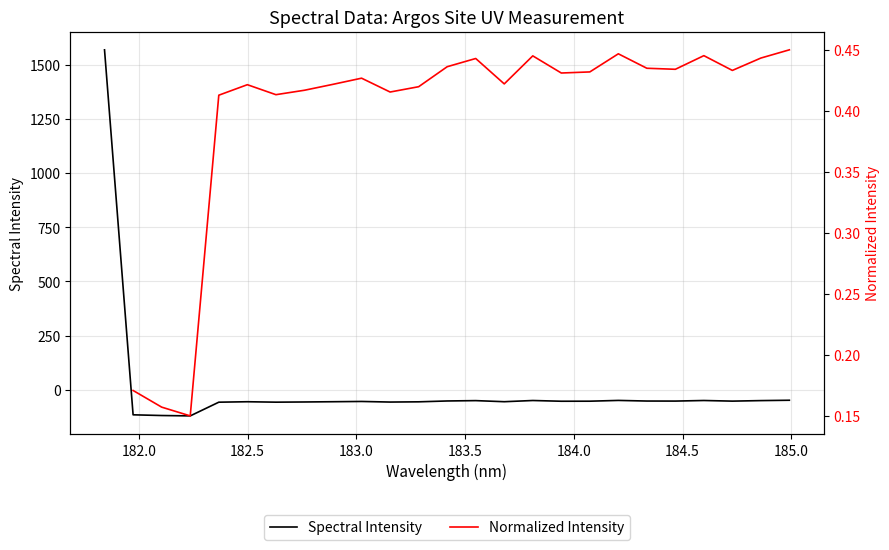

What is the value of the Spectral Intensity point at the 17th from the left?

-52.3